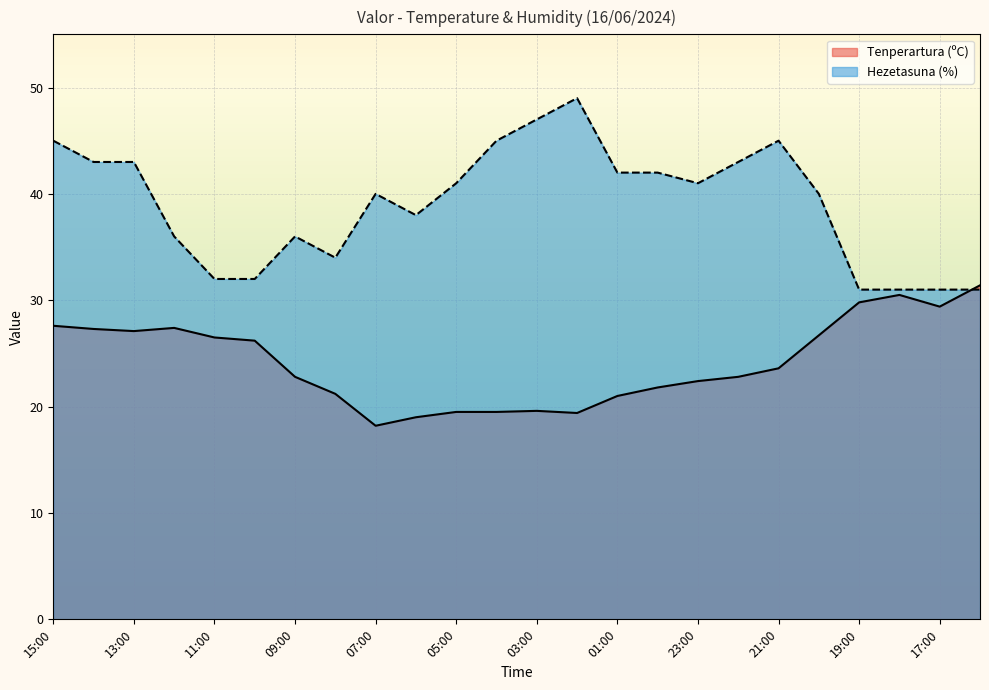

What is the label of the 17th point from the left?

23:00